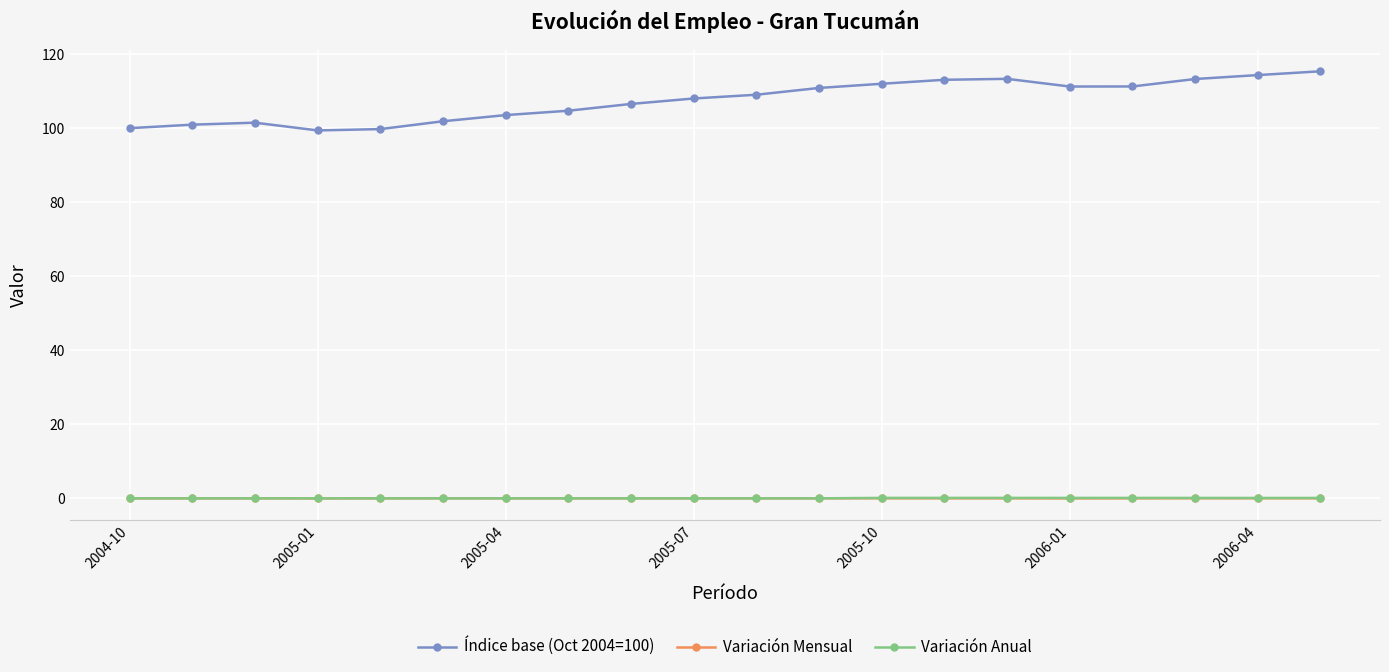

True or false: Variación Anual and Índice base (Oct 2004=100) cross at least once.

False